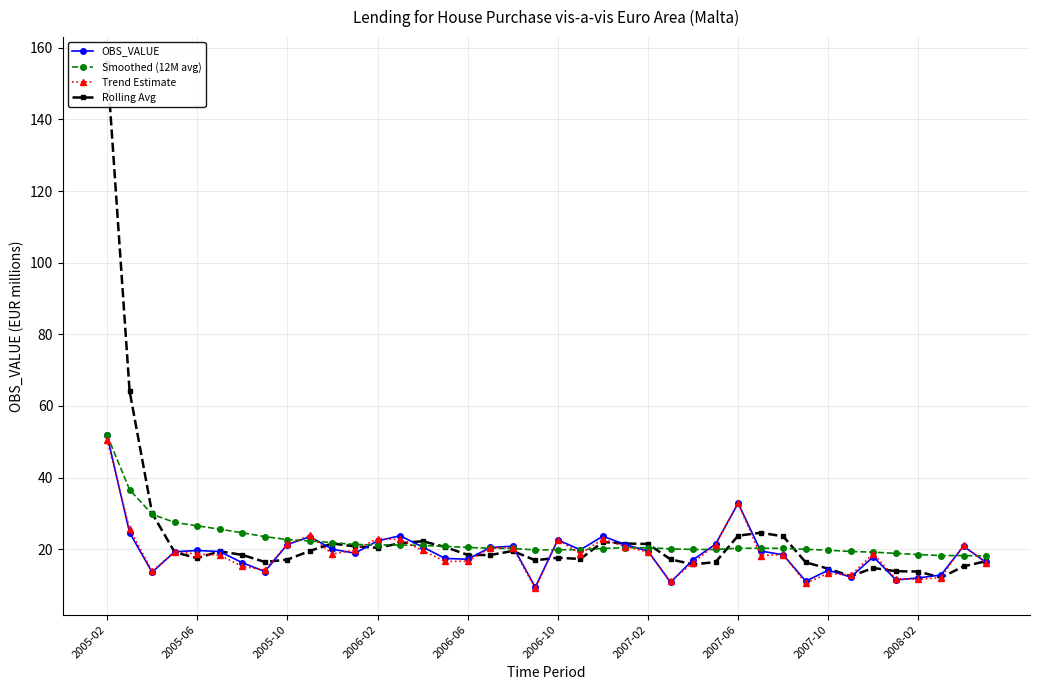

True or false: Rolling Avg and OBS_VALUE intersect in this chart.

True